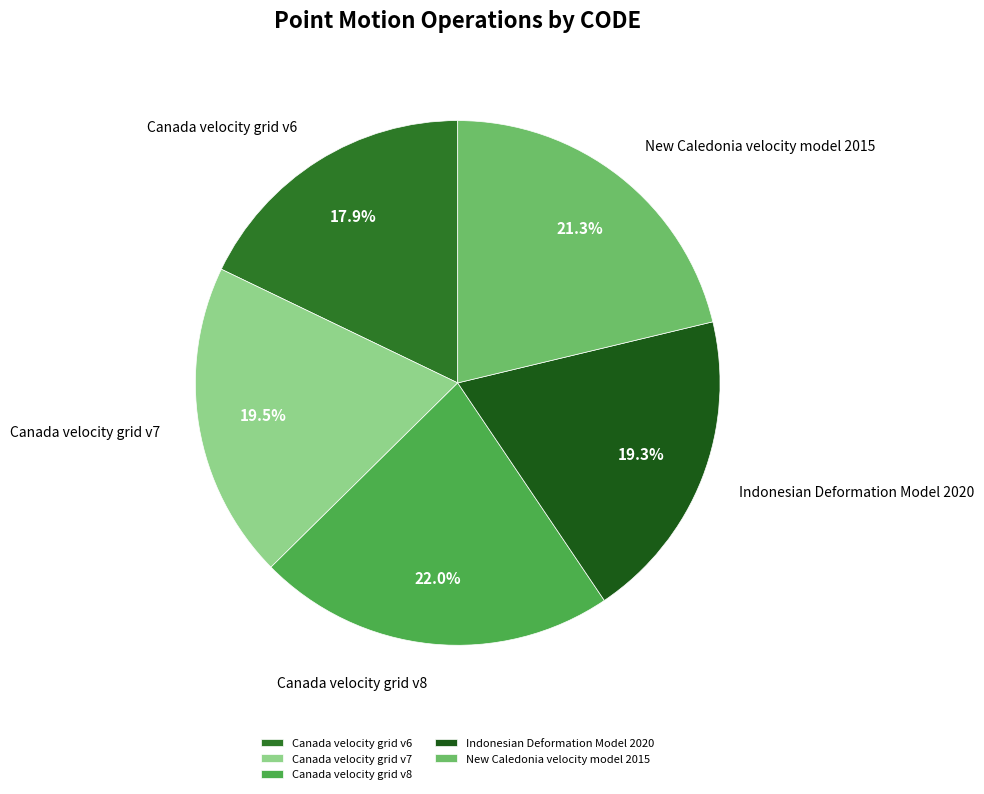

To the nearest percent, what is the difference between the largest and smallest slice percentages?

4%